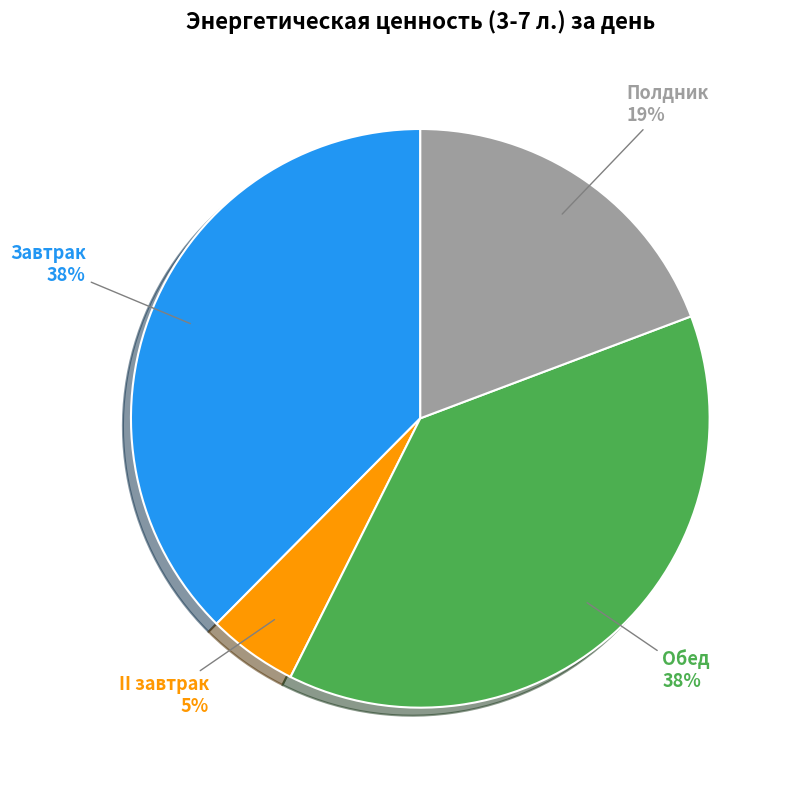

Approximately how many times larger is the value at Полдник compared to II завтрак?

3.8